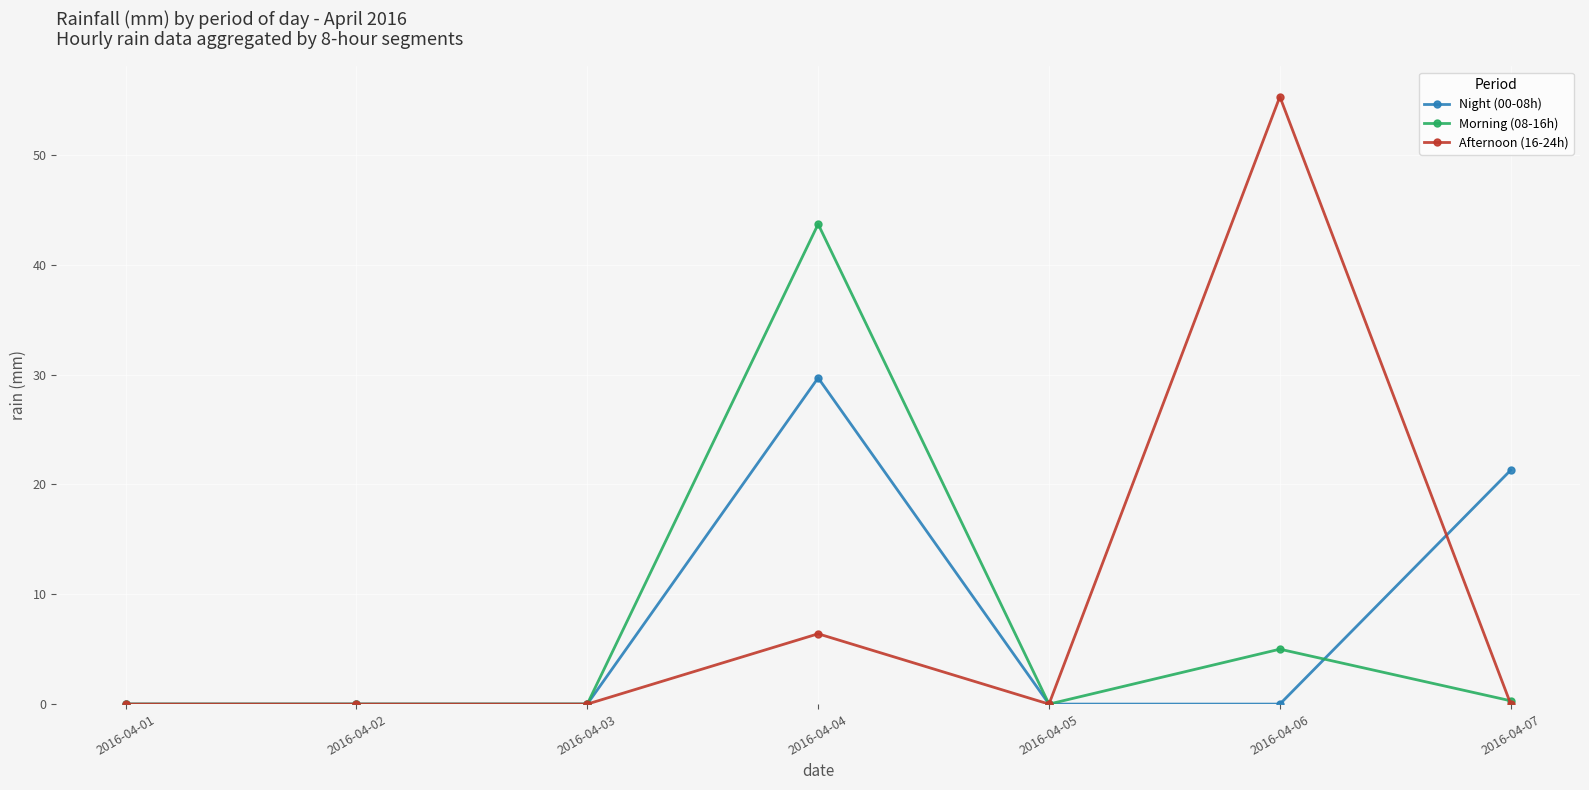

Reading left to right, transcribe all the data shown in this chart.

Night (00-08h): 0.0	0.0	0.0	29.7	0.0	0.0	21.3
Morning (08-16h): 0.0	0.0	0.0	43.7	0.0	5.0	0.3
Afternoon (16-24h): 0.0	0.0	0.0	6.4	0.0	55.3	0.0